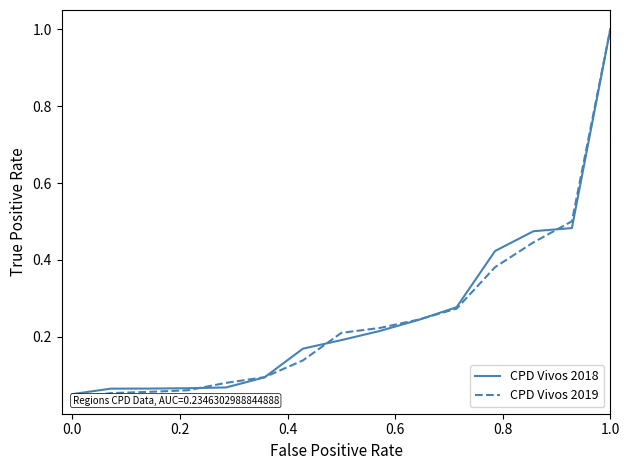

What is the maximum value for CPD Vivos 2019?

1.0